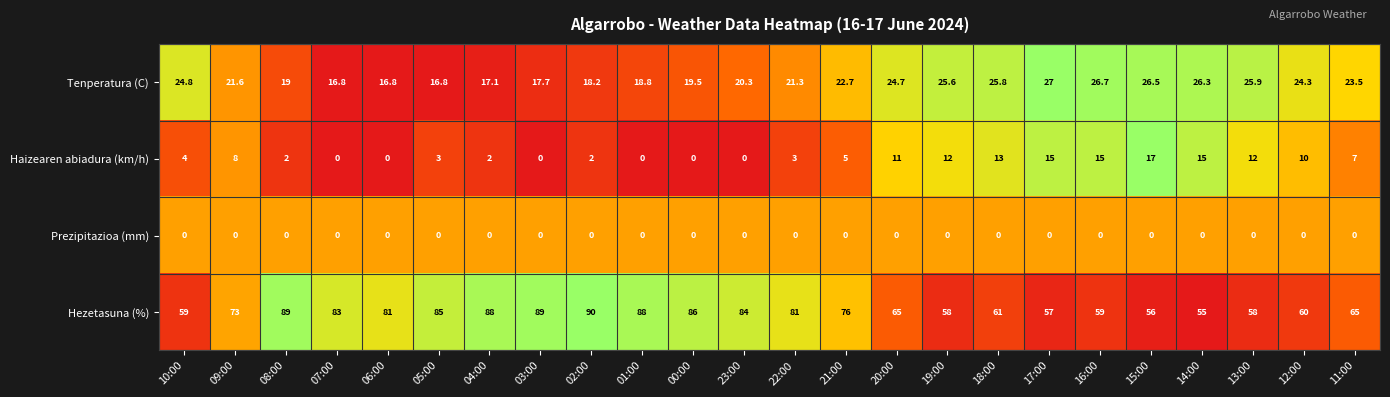

Which series changed the most between 09:00 and 04:00?

Hezetasuna (%)